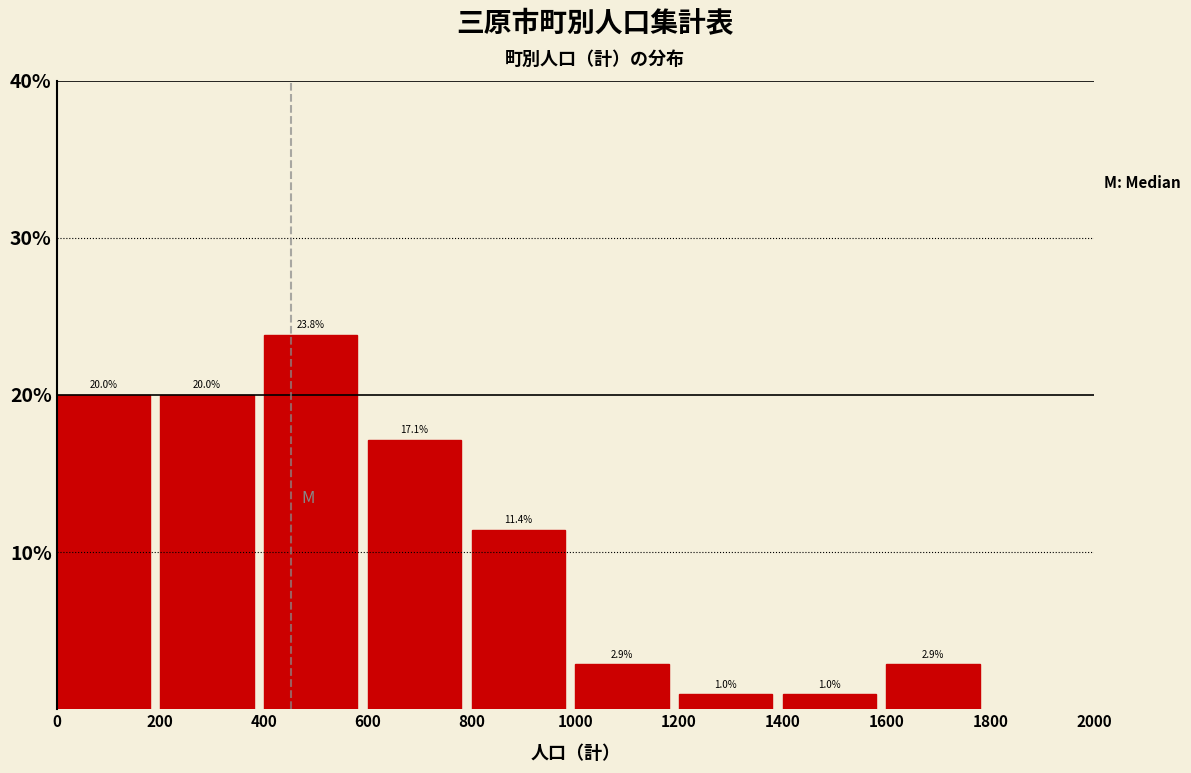

How tall is the bar that spans 400 to 600 on the x-axis?

23.8